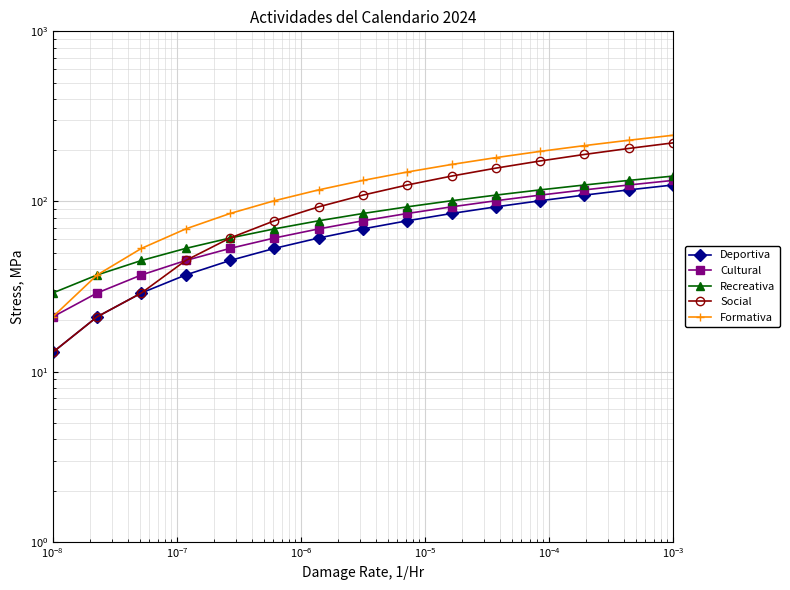

At how many categories does at least one series exceed 89?

10